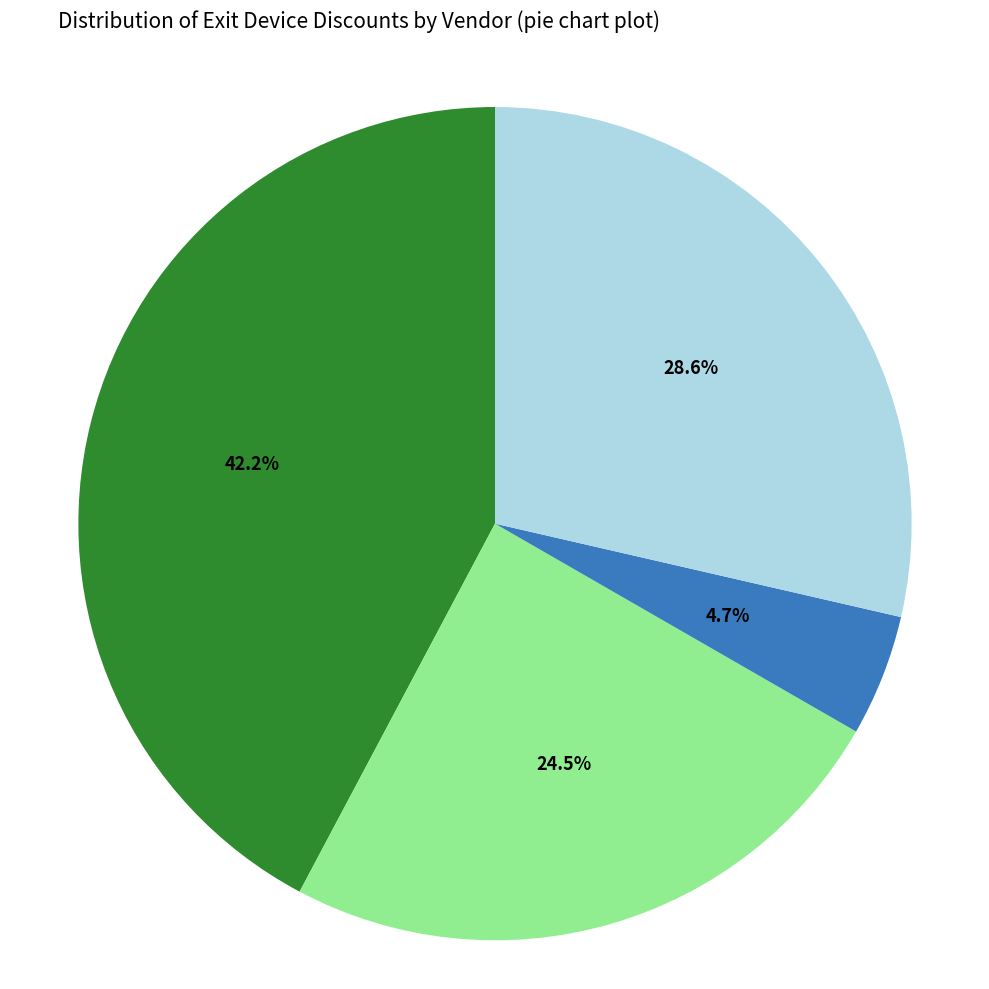

How many slices are in this pie chart?

4